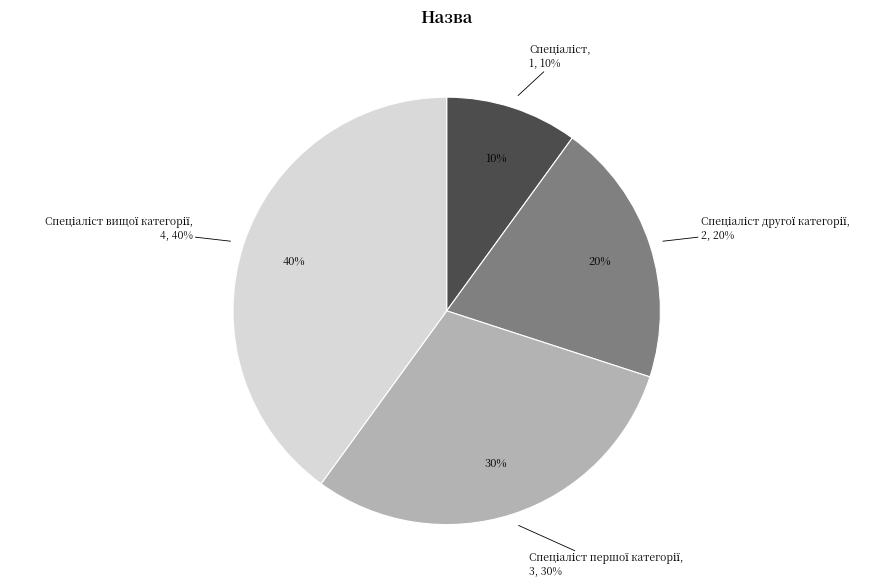

The Спеціаліст вищої категорії slice represents 40% of the pie. True or false?

True